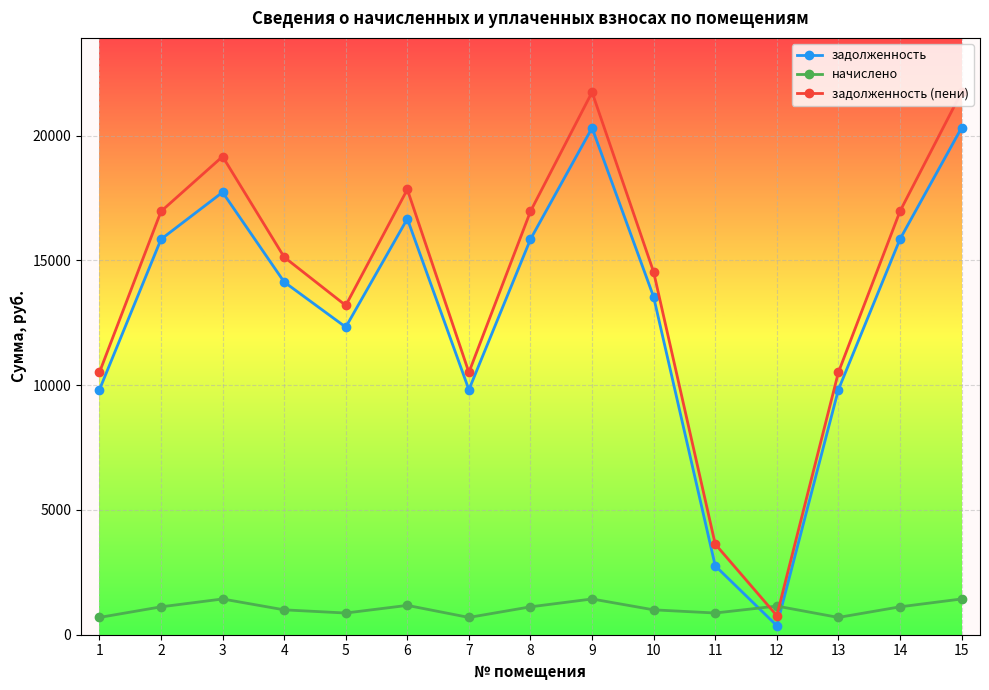

What is the greatest value displayed?

21741.3